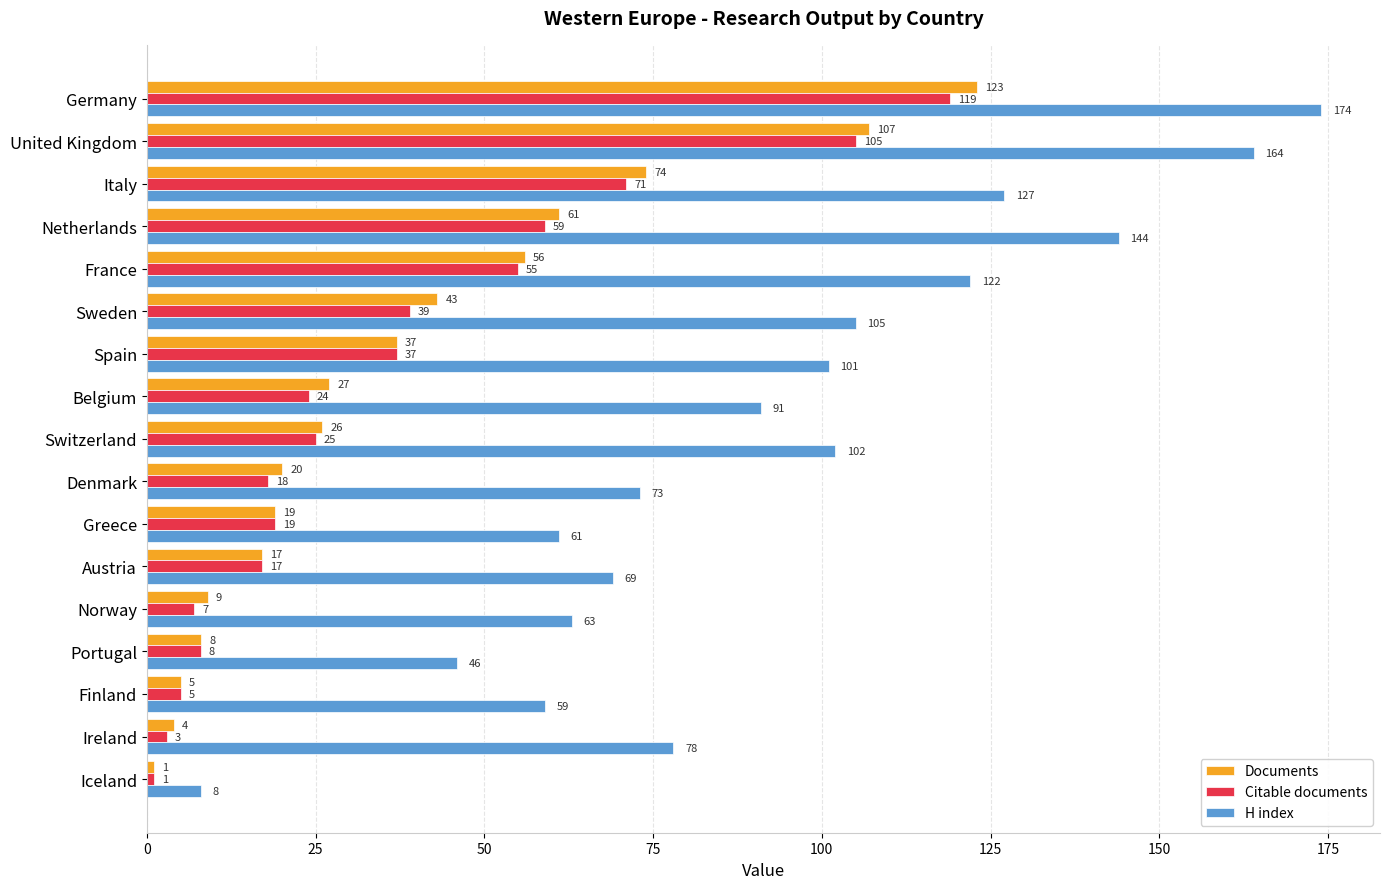

What is the average value of the Documents series?

37